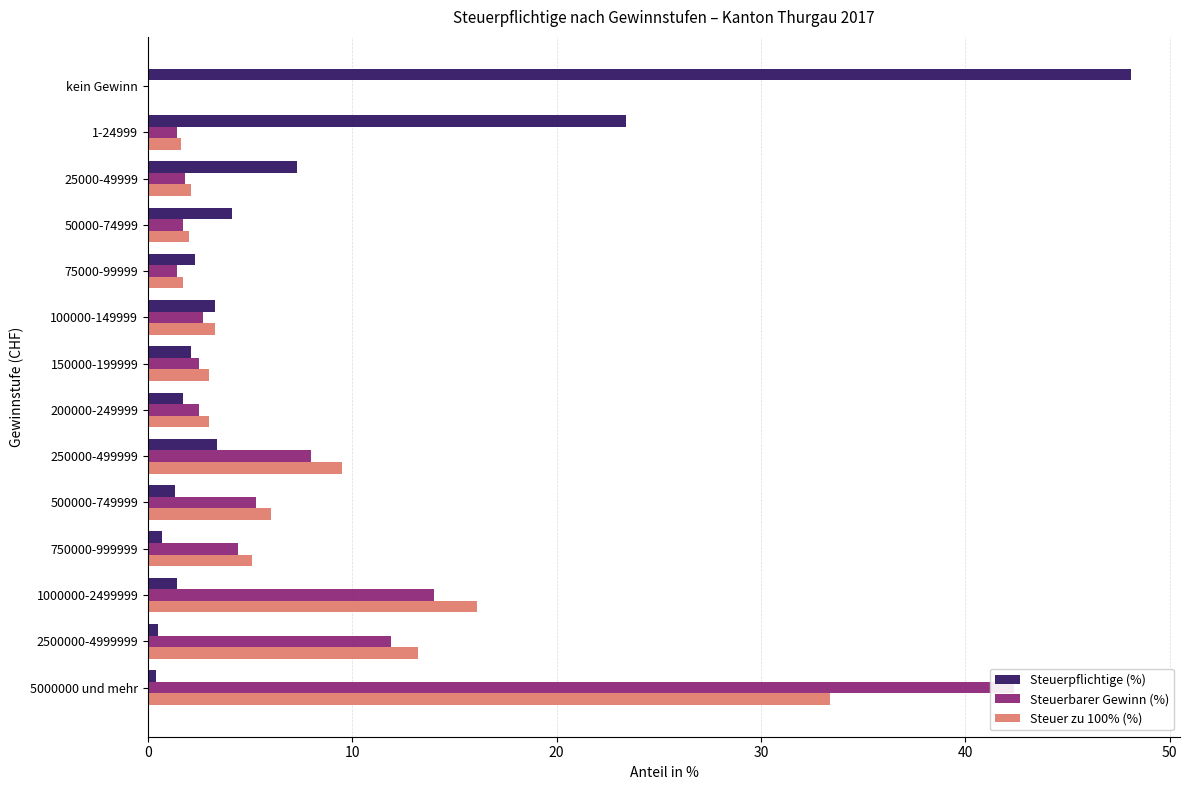

Is the value of Steuerbarer Gewinn (%) at 50000-74999 greater than the value of Steuerpflichtige (%) at 250000-499999?

No